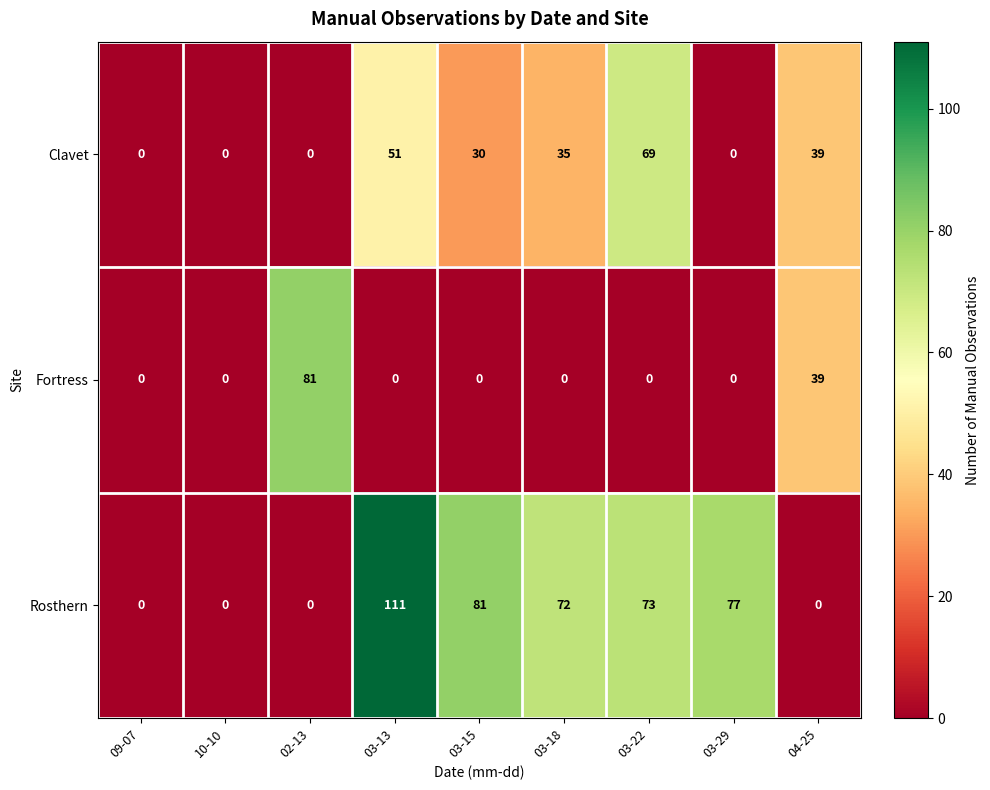

At which label is Fortress closest to 40?

04-25